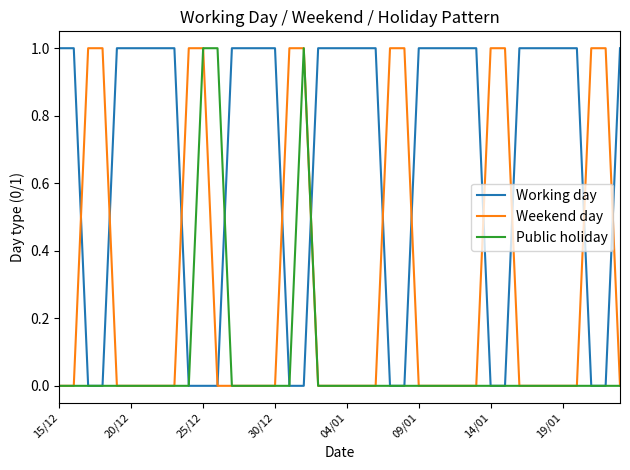

Reading left to right, extract all data points from this chart.

Working day: 1	1	0	0	1	1	1	1	1	0	0	0	1	1	1	1	0	0	1	1	1	1	1	0	0	1	1	1	1	1	0	0	1	1	1	1	1	0	0	1
Weekend day: 0	0	1	1	0	0	0	0	0	1	1	0	0	0	0	0	1	1	0	0	0	0	0	1	1	0	0	0	0	0	1	1	0	0	0	0	0	1	1	0
Public holiday: 0	0	0	0	0	0	0	0	0	0	1	1	0	0	0	0	0	1	0	0	0	0	0	0	0	0	0	0	0	0	0	0	0	0	0	0	0	0	0	0